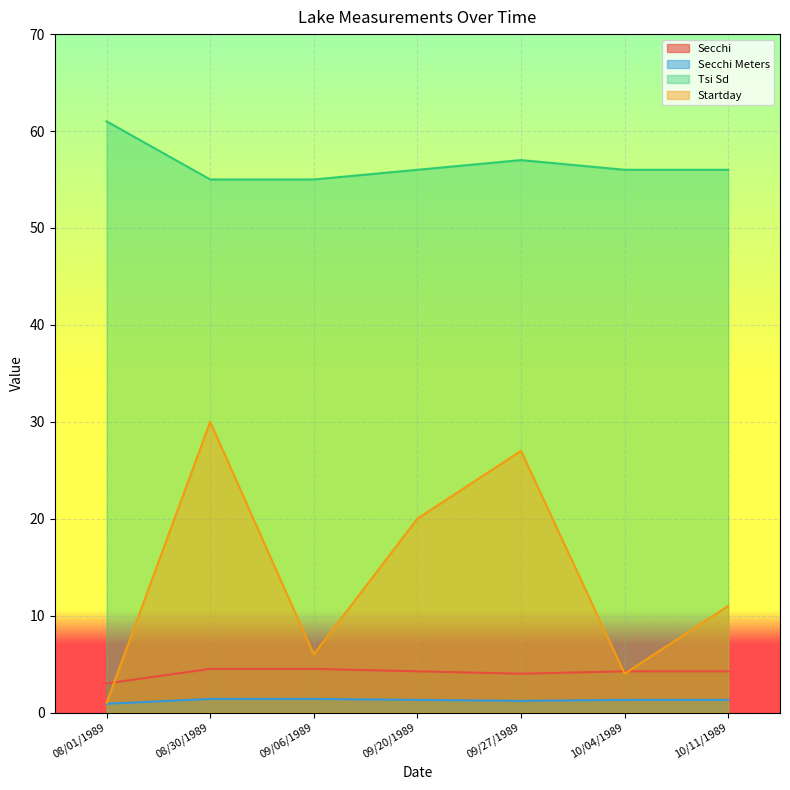

What is the label of the 5th point from the right?

09/06/1989